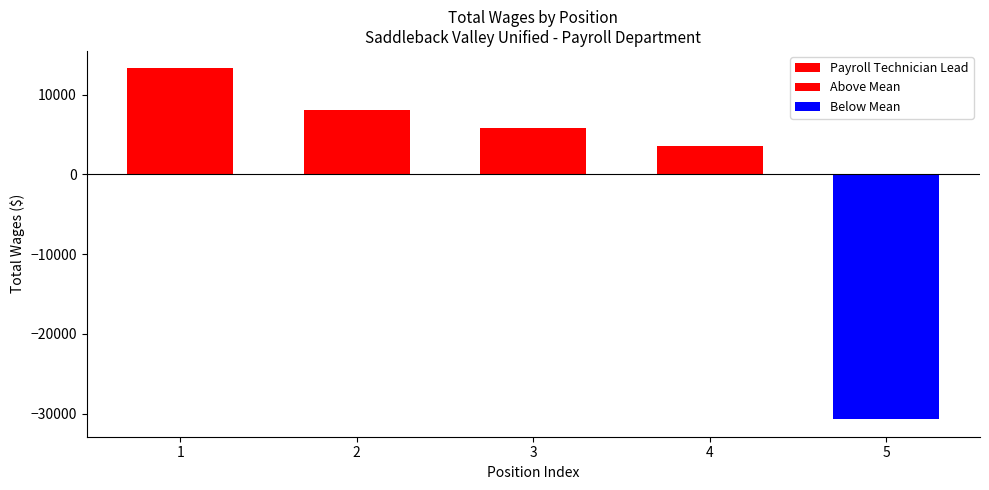

Are the bars horizontal?

No